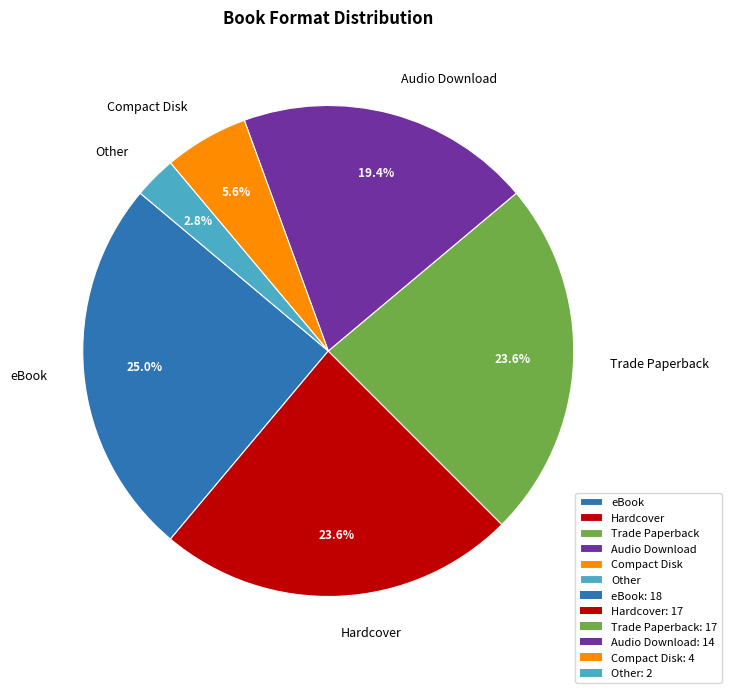

What percentage do Audio Download and Other together represent?

22.2%